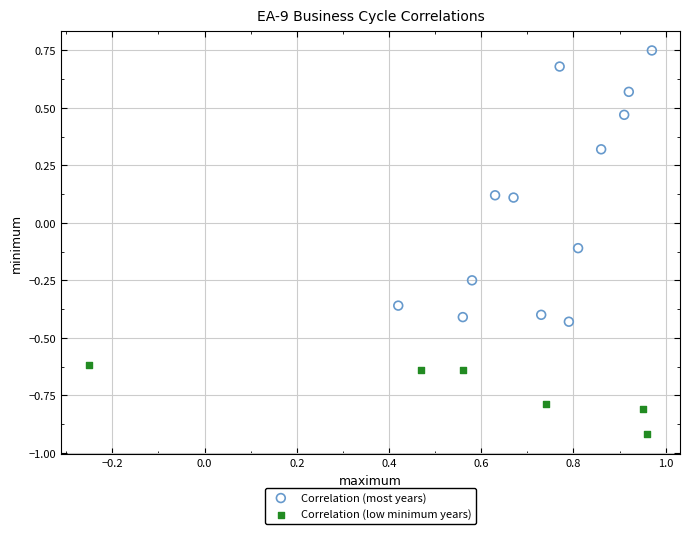

Which series reaches the maximum Y coordinate?

Correlation (most years)